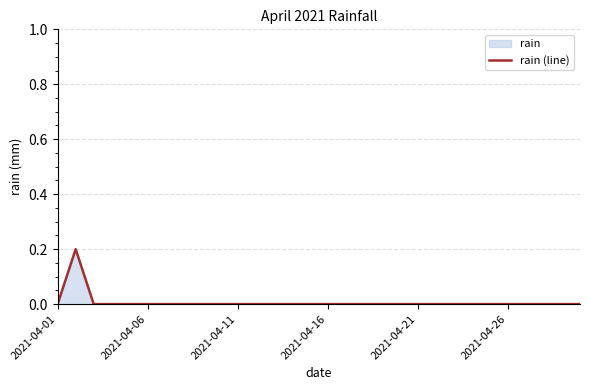

What is the maximum value shown in the chart?

0.2